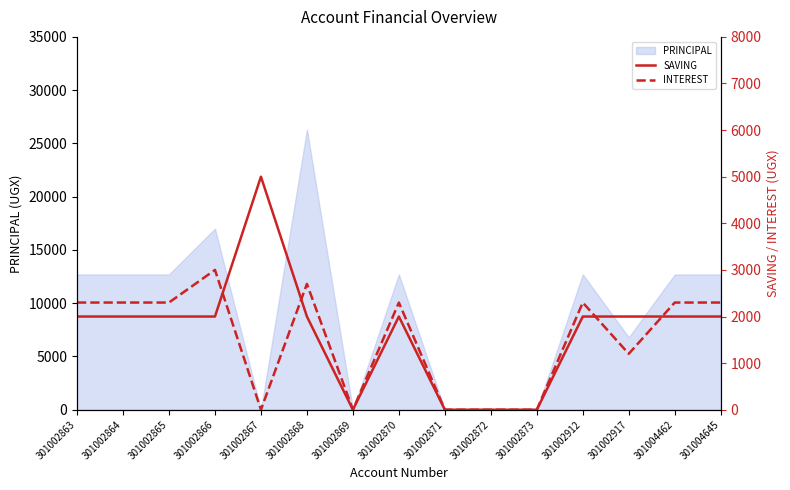

Reading left to right, extract all data points from this chart.

SAVING: 2000	2000	2000	2000	5000	2000	0	2000	0	0	0	2000	2000	2000	2000
INTEREST: 2300	2300	2300	3000	0	2700	0	2300	0	0	0	2300	1200	2300	2300